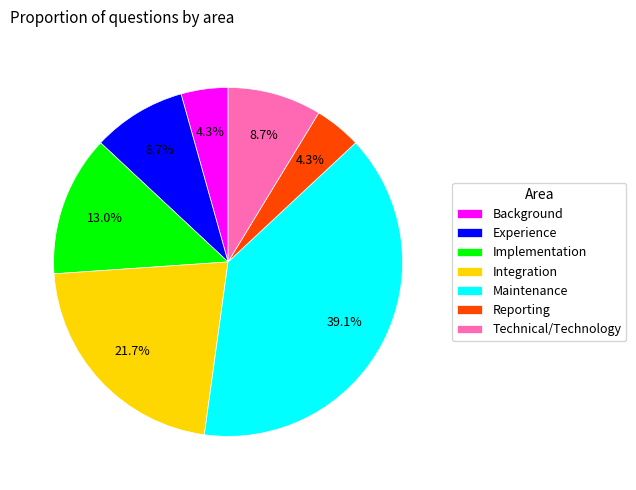

True or false: Maintenance accounts for 58% of the total.

False